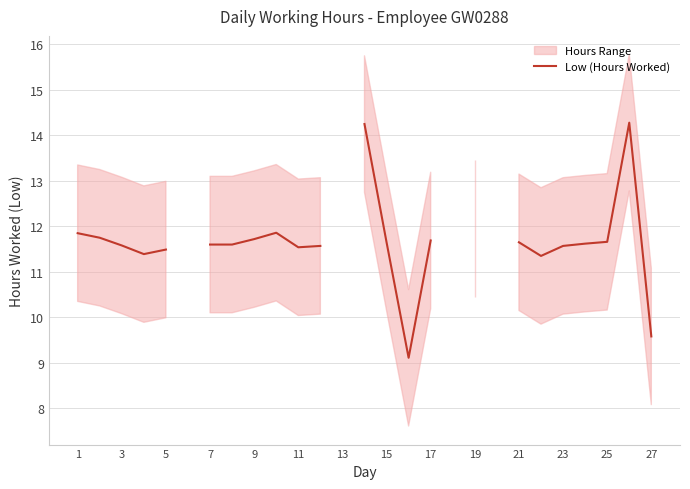

What is the value of the 3rd point from the left?

11.6